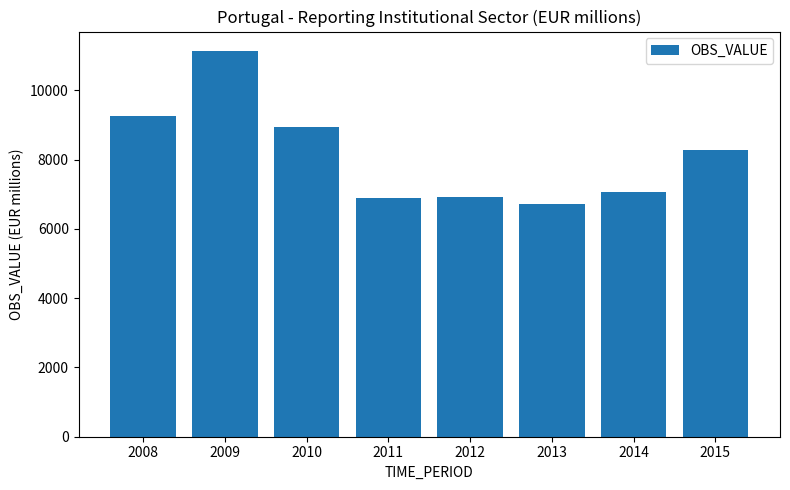

The value at 2009 is 17702. True or false?

False